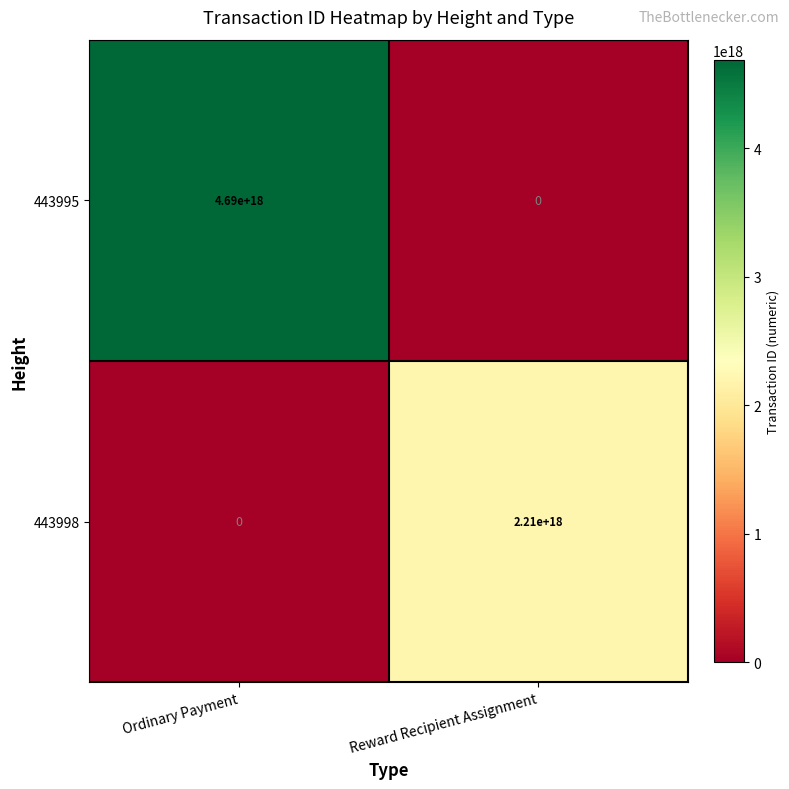

Rank the series by their average value, from highest to lowest.

443995, 443998